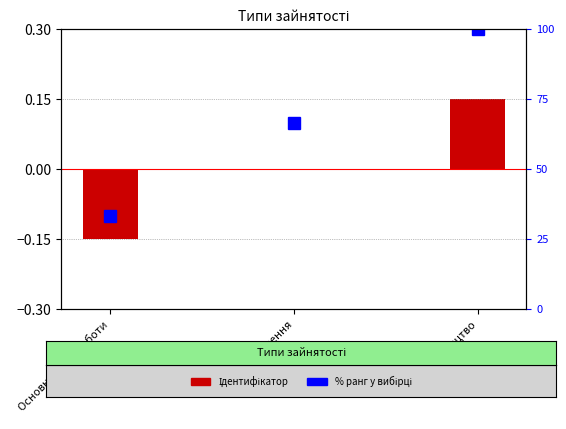

What is the greatest value displayed?

100.0